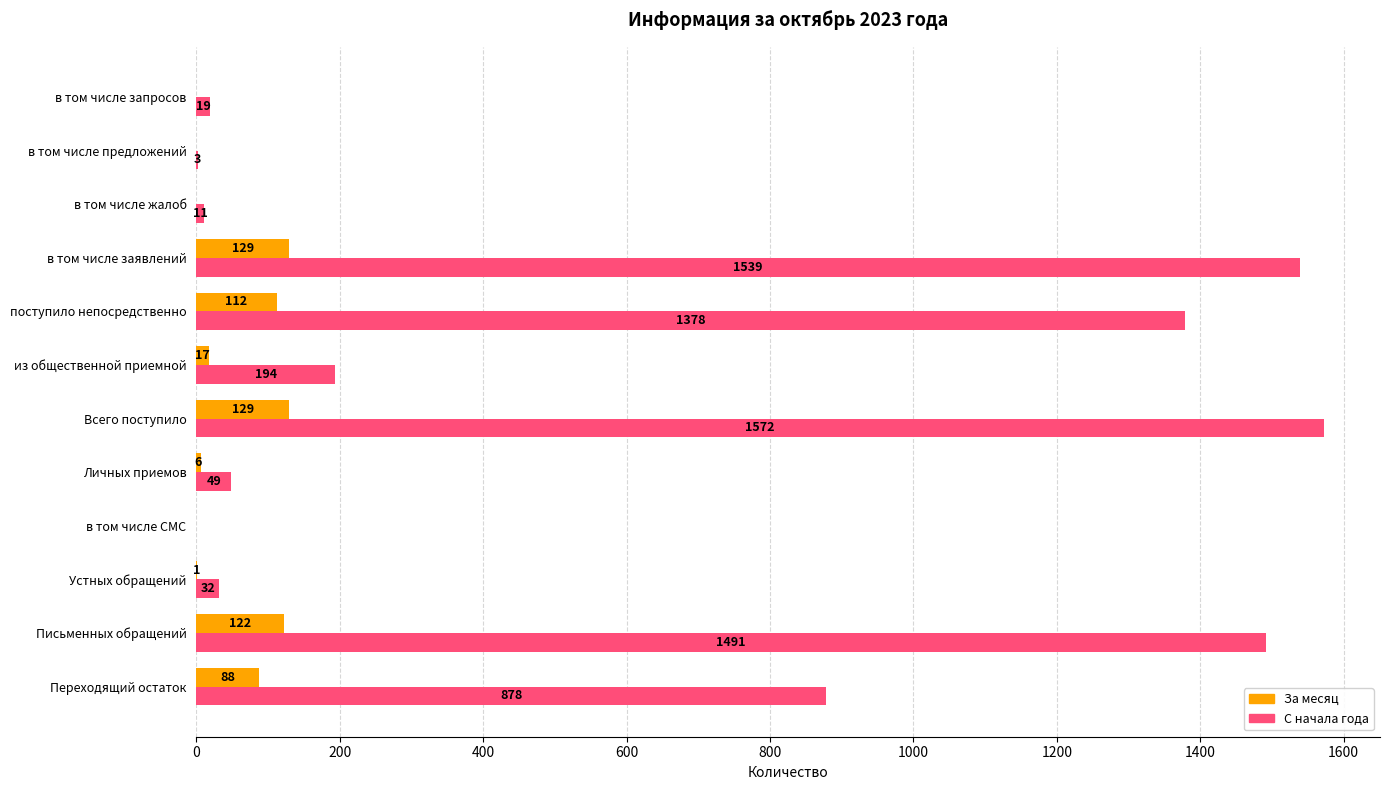

What is the sum of all За месяц values?

604